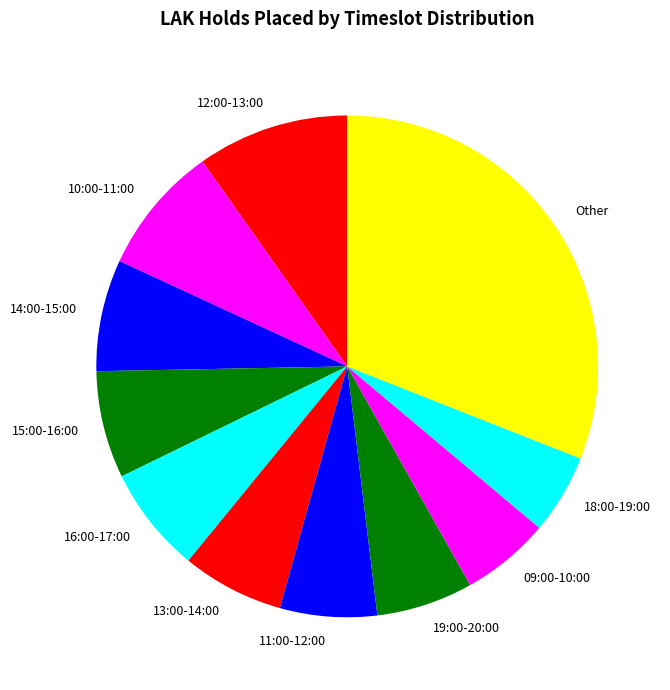

Does any single category account for the majority?

No